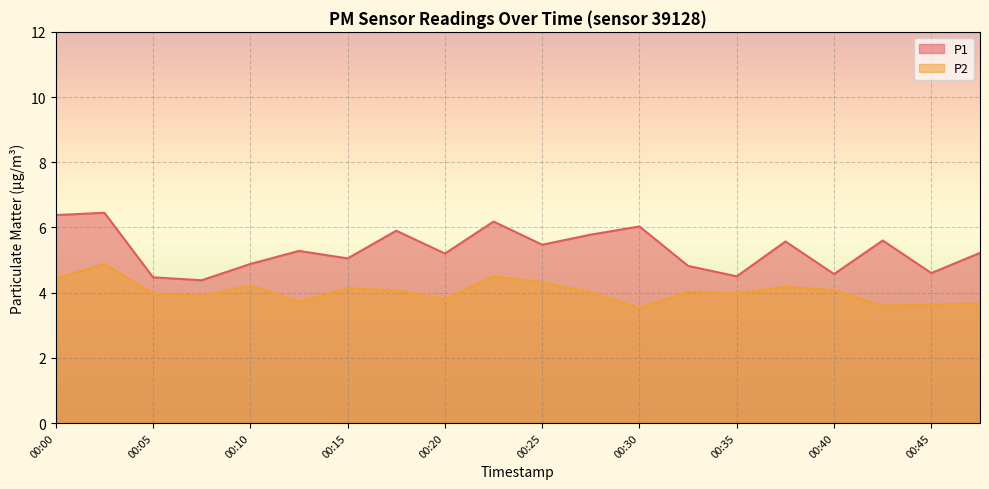

True or false: P2 and P1 cross at least once.

False